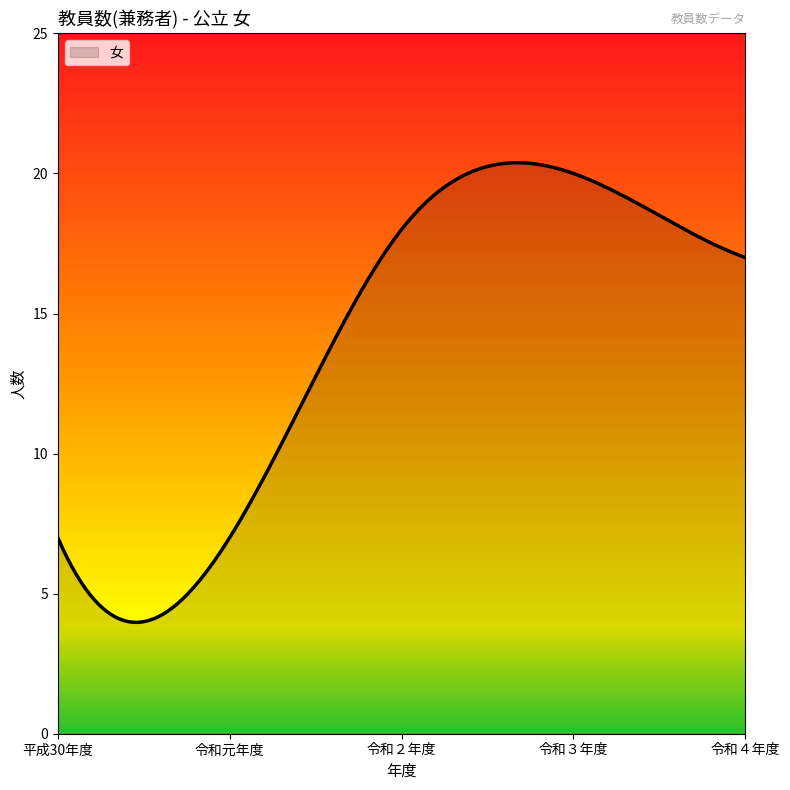

What is the smallest value displayed?

4.0